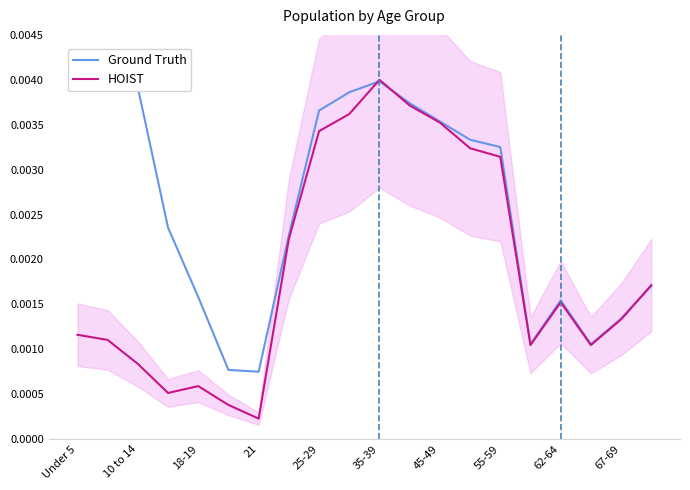

In HOIST, how many points are lower than both neighbors (excluding endpoints)?

4